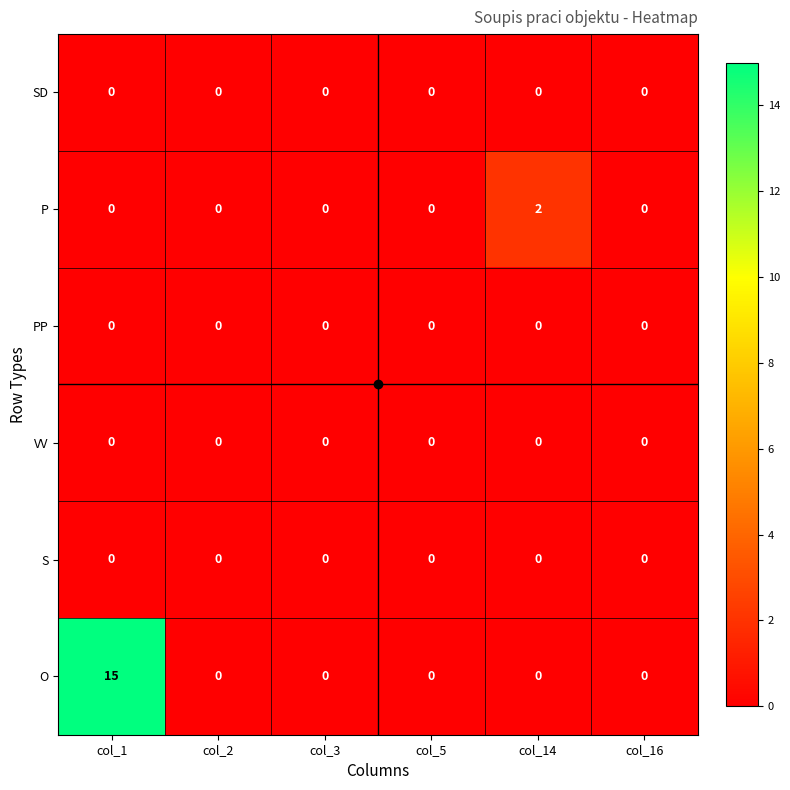

Between col_1 and col_2, which series saw the biggest shift?

O